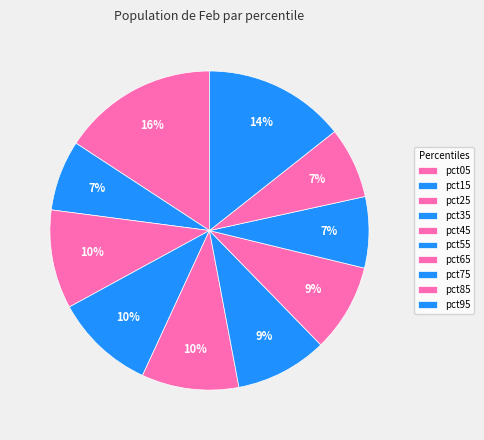

What is the total percentage of pct05 and pct55?

25.1%